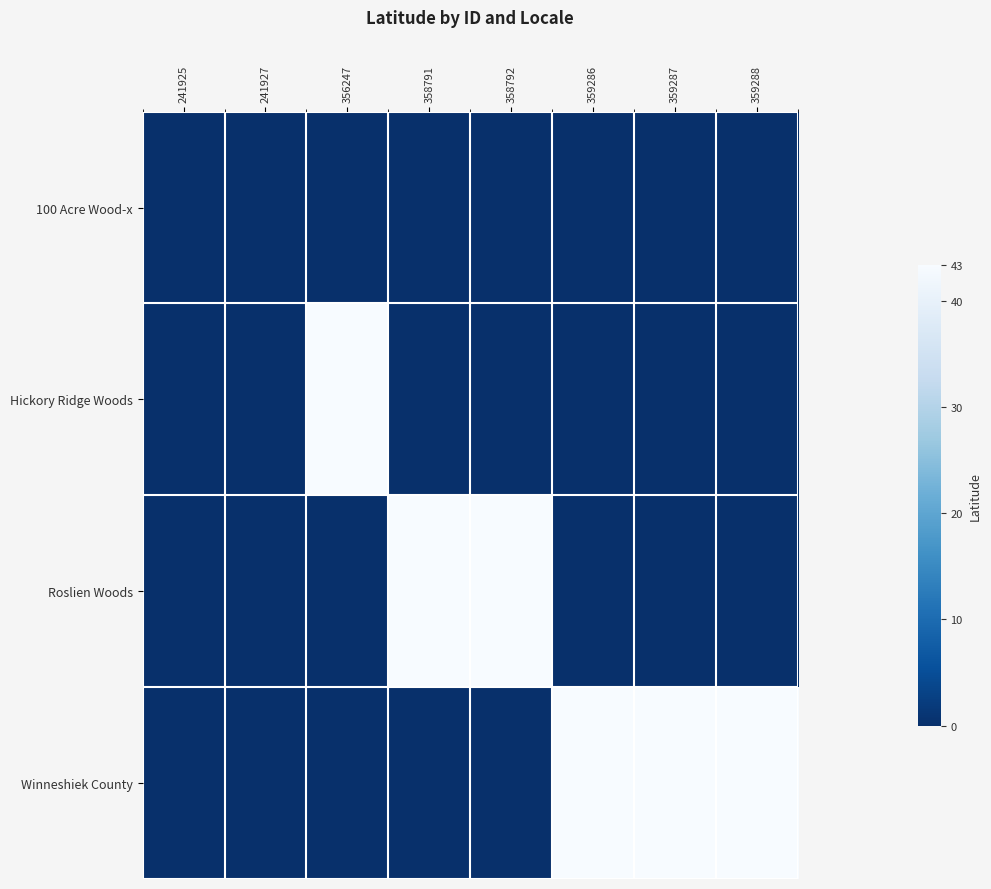

How many data points does each series have?

8